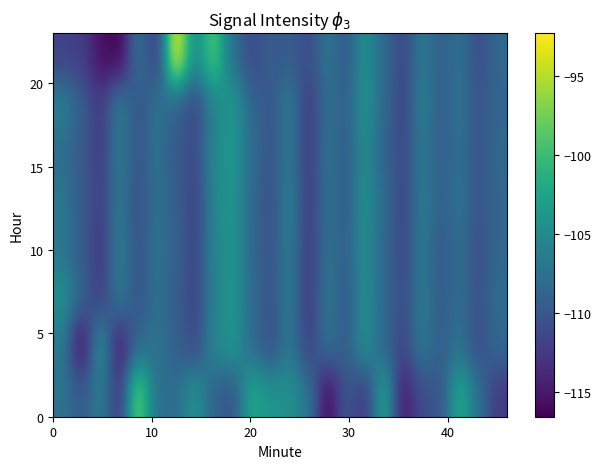

How many data points does each series have?

24